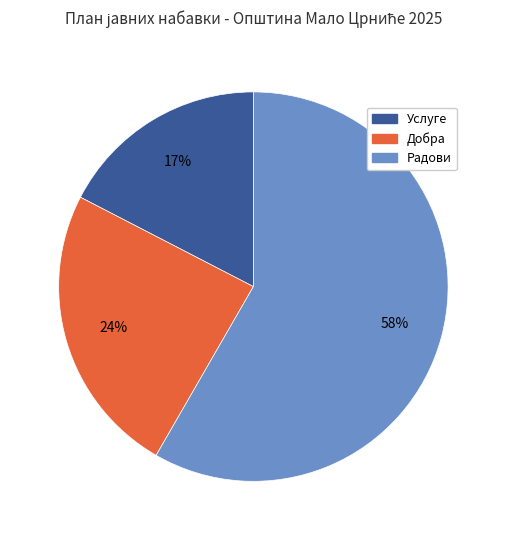

Does any single category account for the majority?

Yes